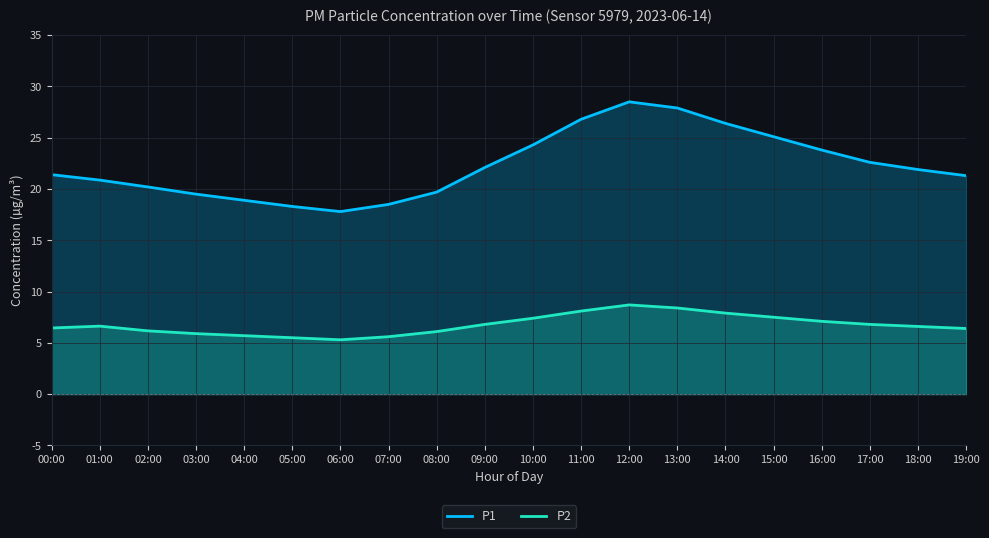

At how many categories does at least one series exceed 27?

2